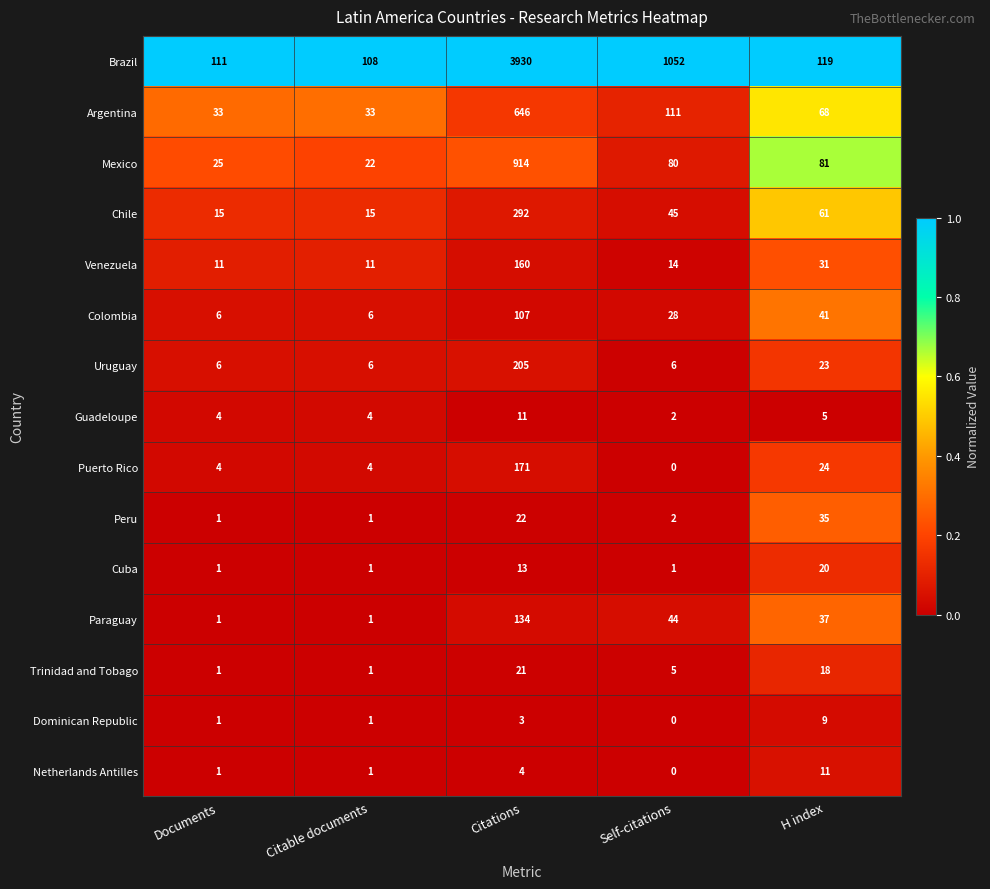

The Dominican Republic series shows -3 at Self-citations. True or false?

False